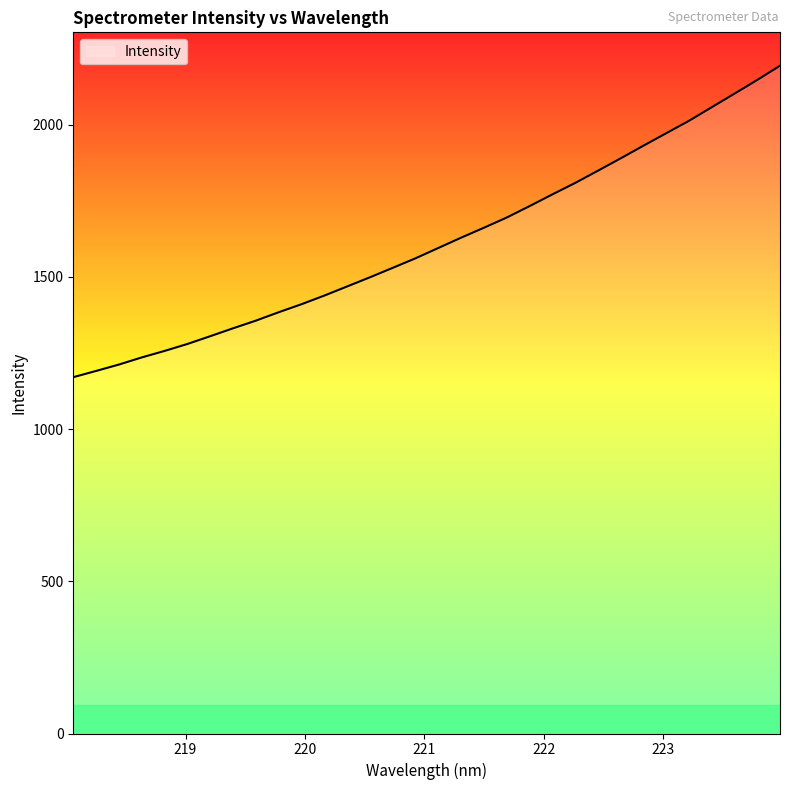

What is the difference between the maximum and minimum values?

1023.2